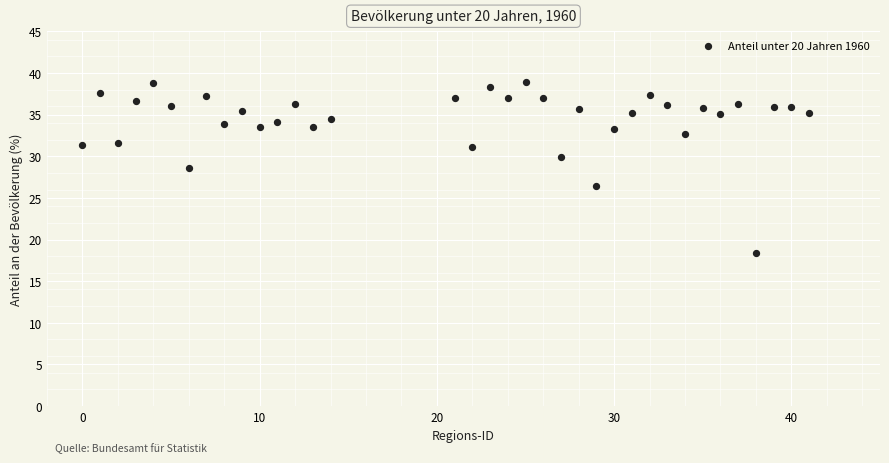

What Y value in the scatter plot is closest to 28?

28.5